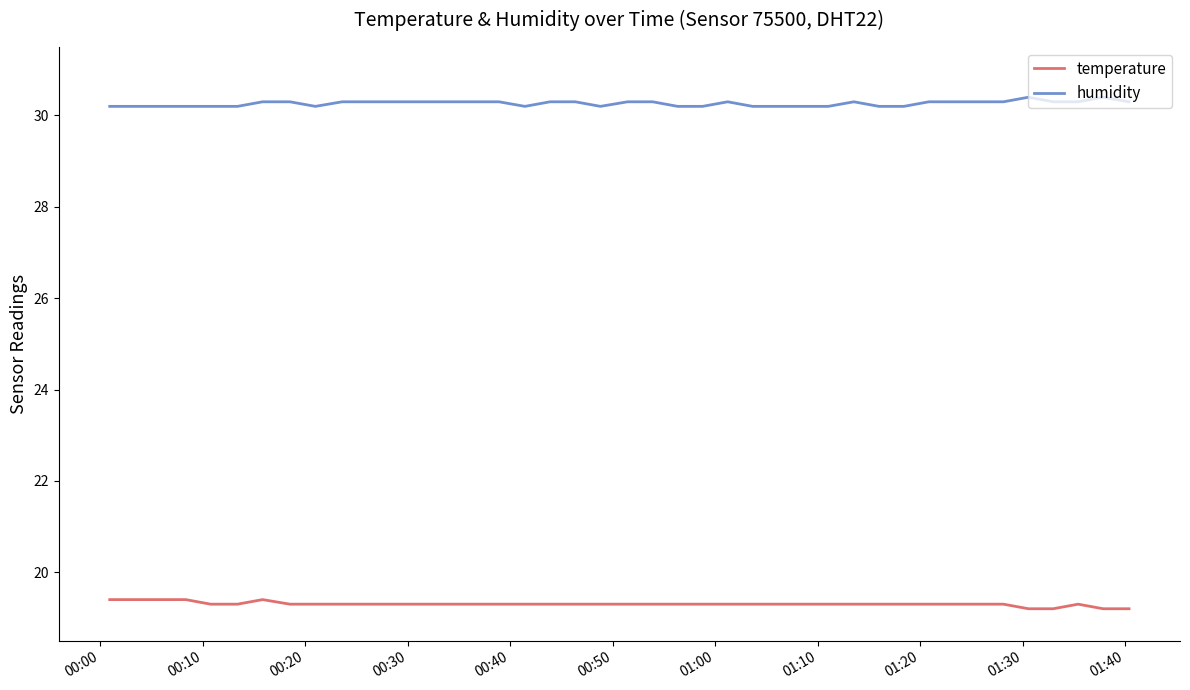

What is the minimum value shown in the chart?

19.2